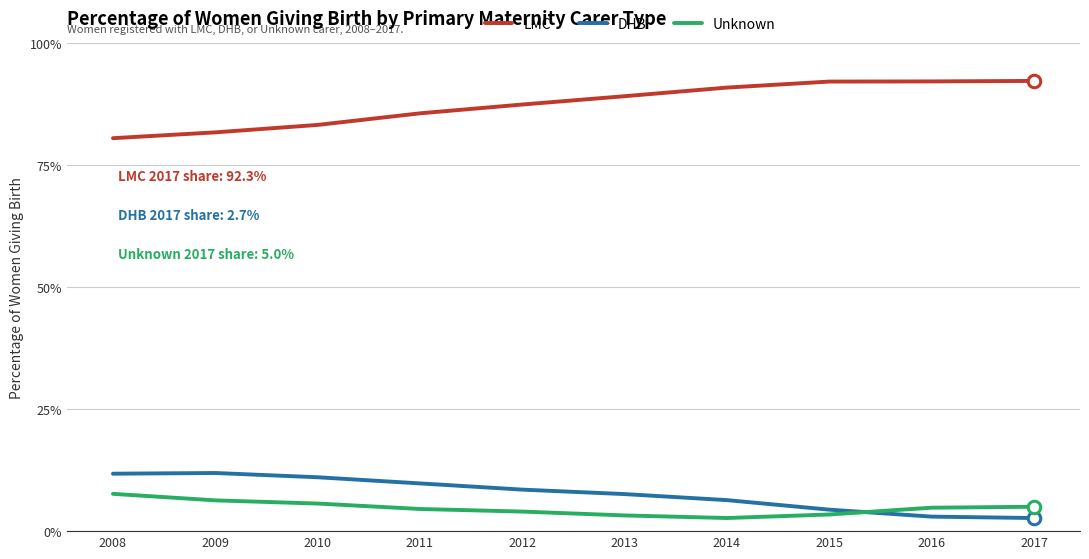

What is the spread (max minus min) of values at 2008?

72.9